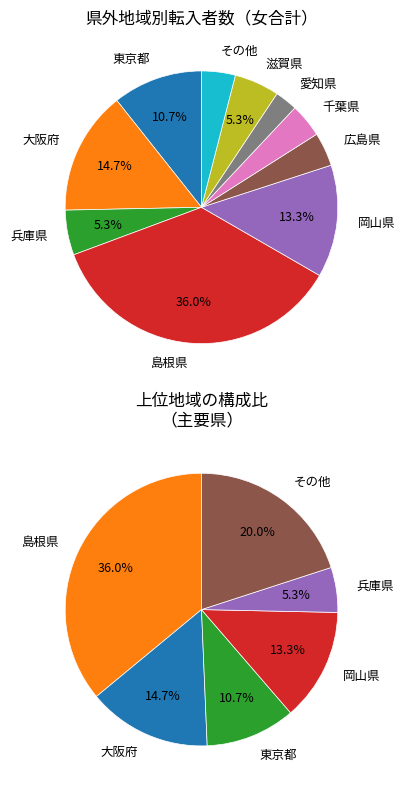

Is it true that 千葉県 is 15% of the pie?

False